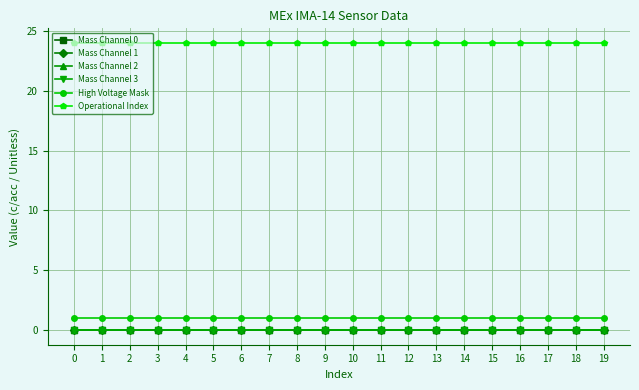

List the series in order of their peak value, highest first.

Operational Index, High Voltage Mask, Mass Channel 0, Mass Channel 1, Mass Channel 2, Mass Channel 3